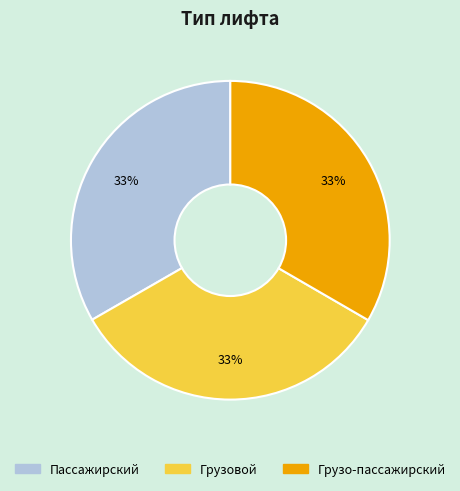

Approximately how many times larger is the value at Грузовой compared to Пассажирский?

1.0